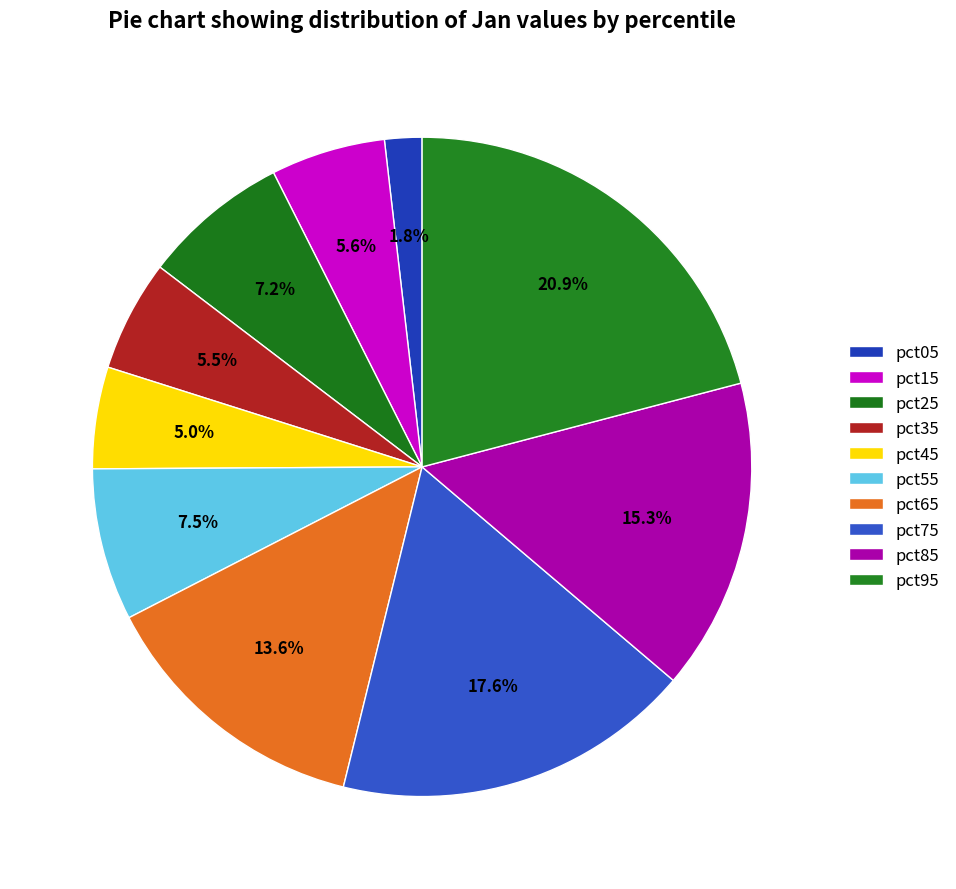

How many segments does this pie chart have?

10